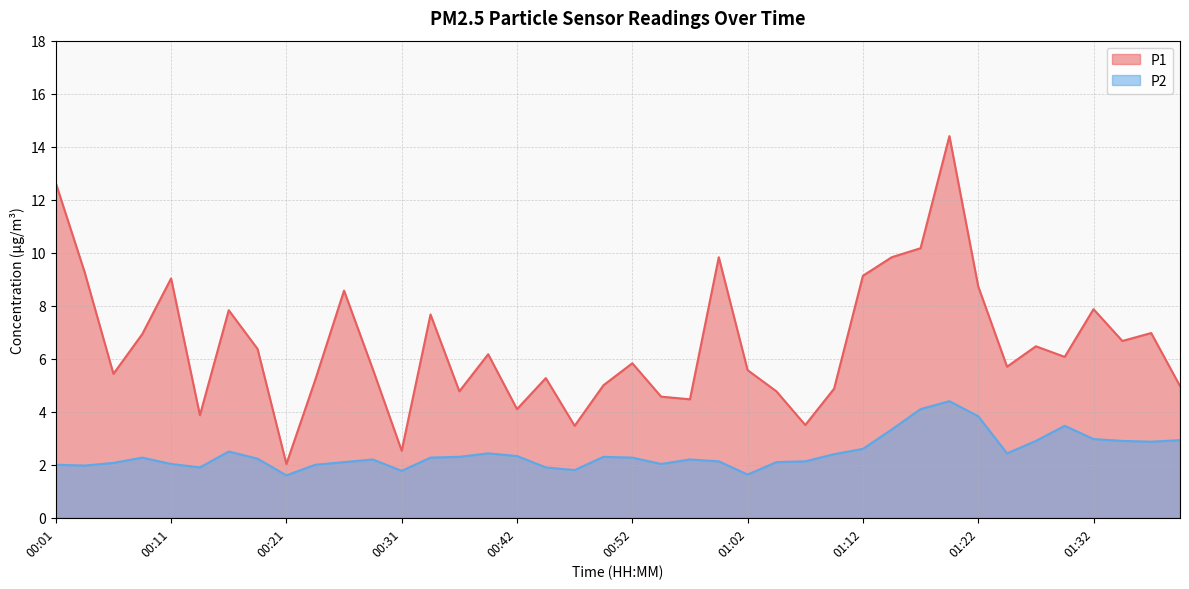

Reading left to right, extract all data points from this chart.

P1: 00:01=12.6	00:04=9.3	00:06=5.4	00:09=6.9	00:11=9.0	00:14=3.9	00:16=7.8	00:19=6.4	00:21=2.0	00:24=5.2	00:26=8.6	00:29=5.6	00:31=2.5	00:34=7.7	00:37=4.8	00:39=6.2	00:42=4.1	00:44=5.3	00:47=3.5	00:49=5.0	00:52=5.8	00:54=4.6	00:57=4.5	00:59=9.8	01:02=5.6	01:04=4.8	01:07=3.5	01:09=4.9	01:12=9.1	01:14=9.8	01:17=10.2	01:19=14.4	01:22=8.7	01:25=5.7	01:27=6.5	01:30=6.1	01:32=7.9	01:35=6.7	01:37=7.0	01:40=5.0
P2: 00:01=2.0	00:04=2.0	00:06=2.1	00:09=2.3	00:11=2.0	00:14=1.9	00:16=2.5	00:19=2.2	00:21=1.6	00:24=2.0	00:26=2.1	00:29=2.2	00:31=1.8	00:34=2.3	00:37=2.3	00:39=2.4	00:42=2.3	00:44=1.9	00:47=1.8	00:49=2.3	00:52=2.3	00:54=2.0	00:57=2.2	00:59=2.1	01:02=1.6	01:04=2.1	01:07=2.1	01:09=2.4	01:12=2.6	01:14=3.3	01:17=4.1	01:19=4.4	01:22=3.8	01:25=2.4	01:27=2.9	01:30=3.5	01:32=3.0	01:35=2.9	01:37=2.9	01:40=2.9